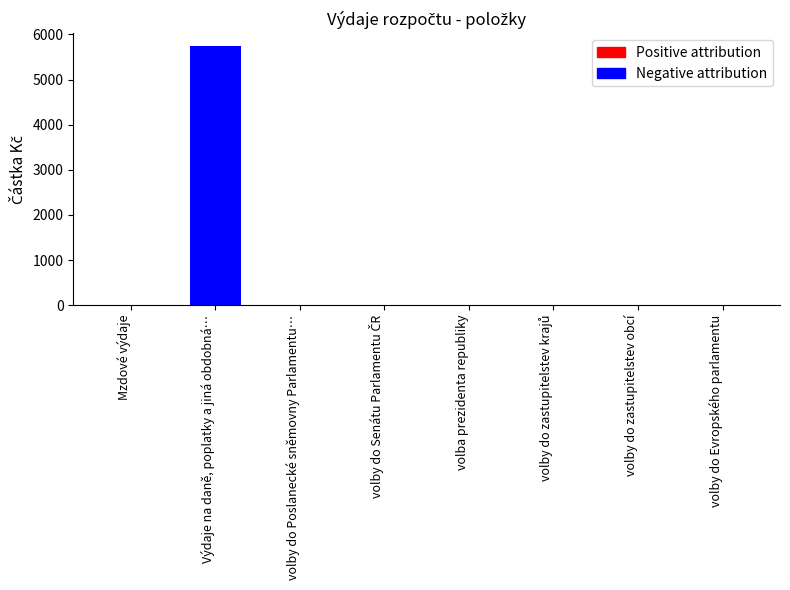

Read the value at Výdaje na daně, poplatky a jiná obdobná….

5740